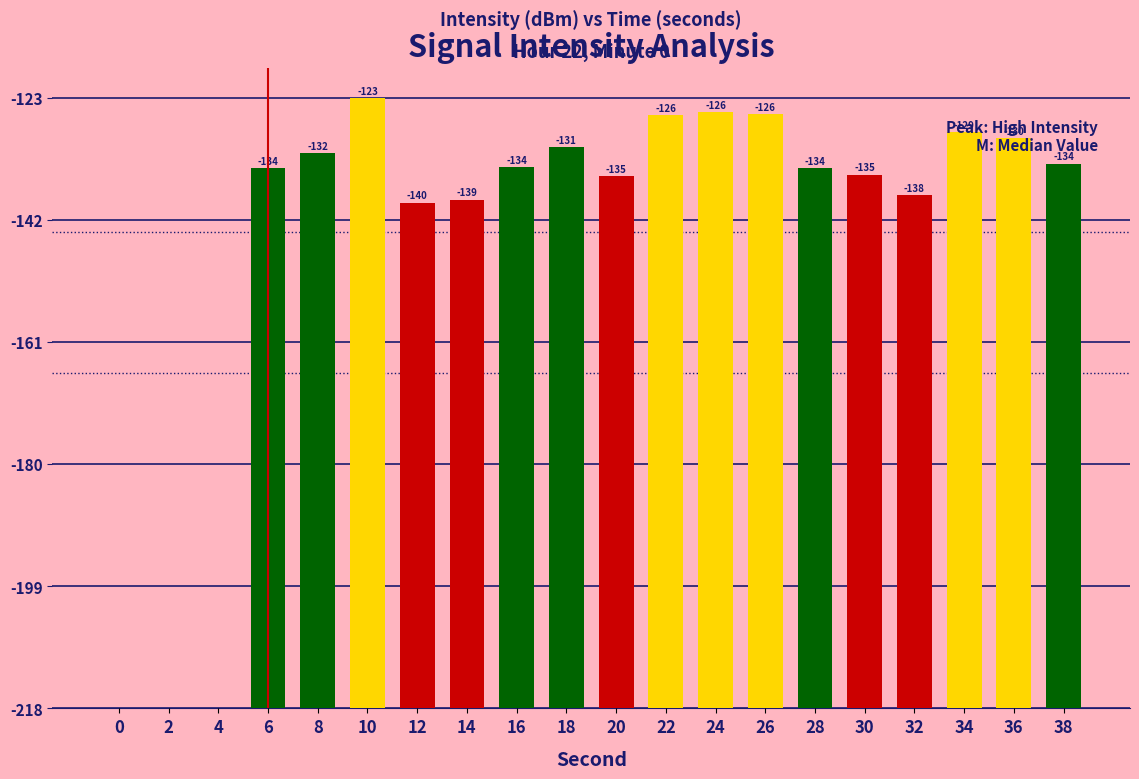

Are the bars horizontal?

No